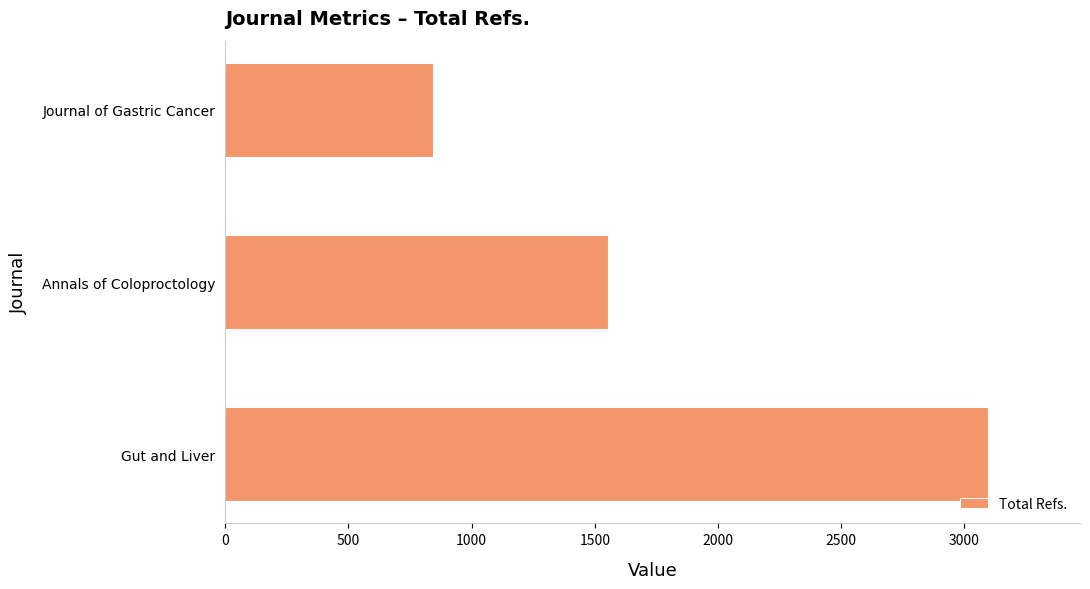

Approximately how many times larger is the value at Gut and Liver compared to Annals of Coloproctology?

2.0